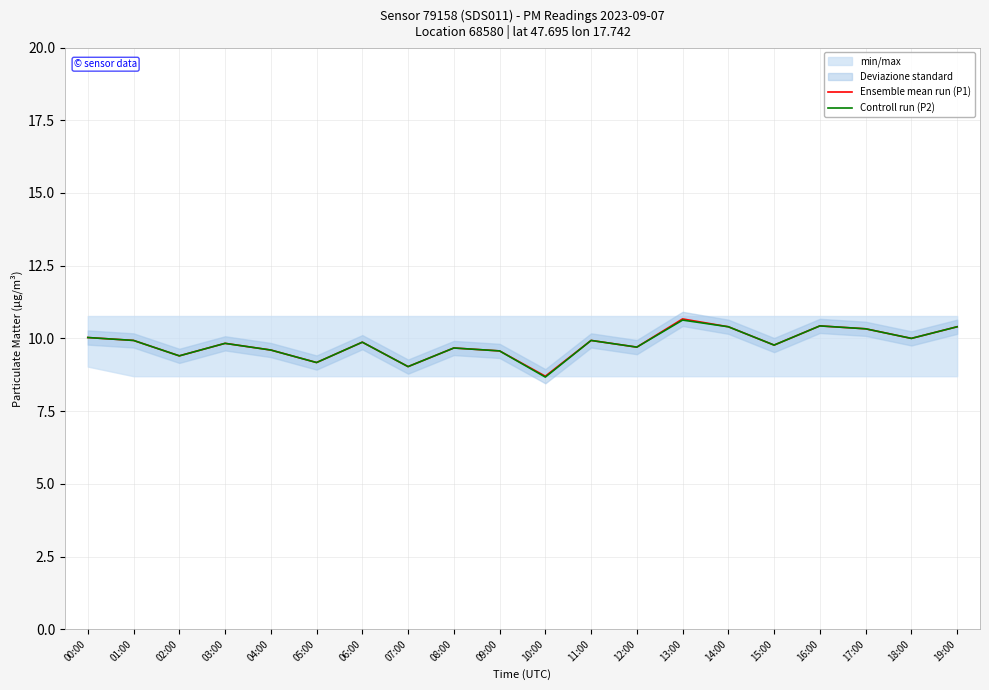

What is the difference between the maximum and minimum values in the Ensemble mean run (P1) series?

2.0